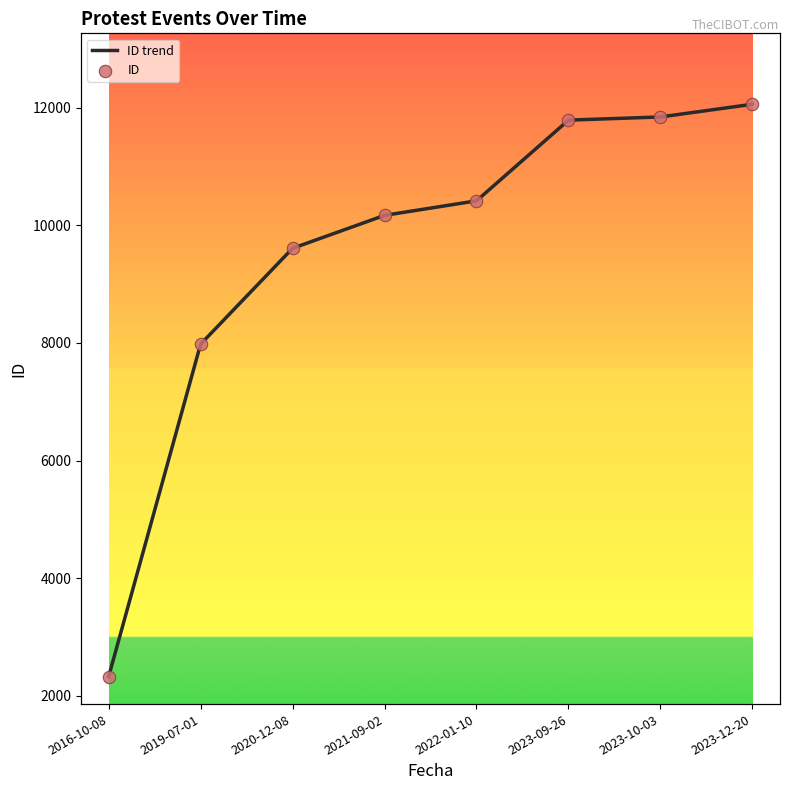

Approximately how many times larger is the value at 2021-09-02 compared to 2019-07-01?

1.3